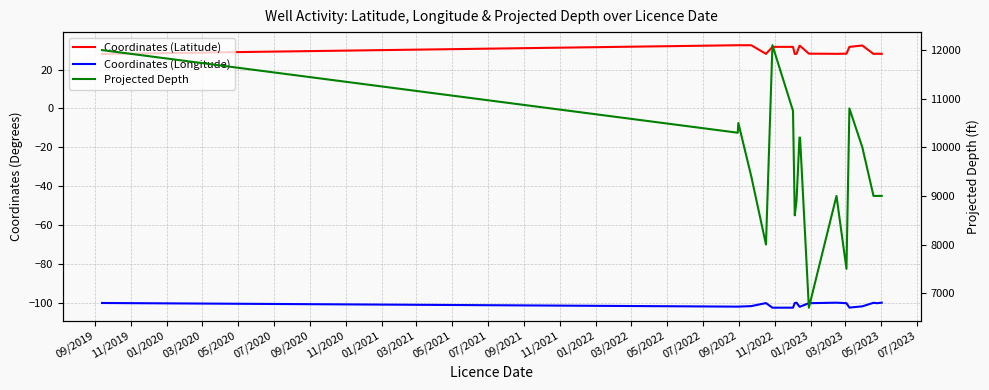

Between 09/2019 and 11/2020, which series saw the biggest shift?

Projected Depth